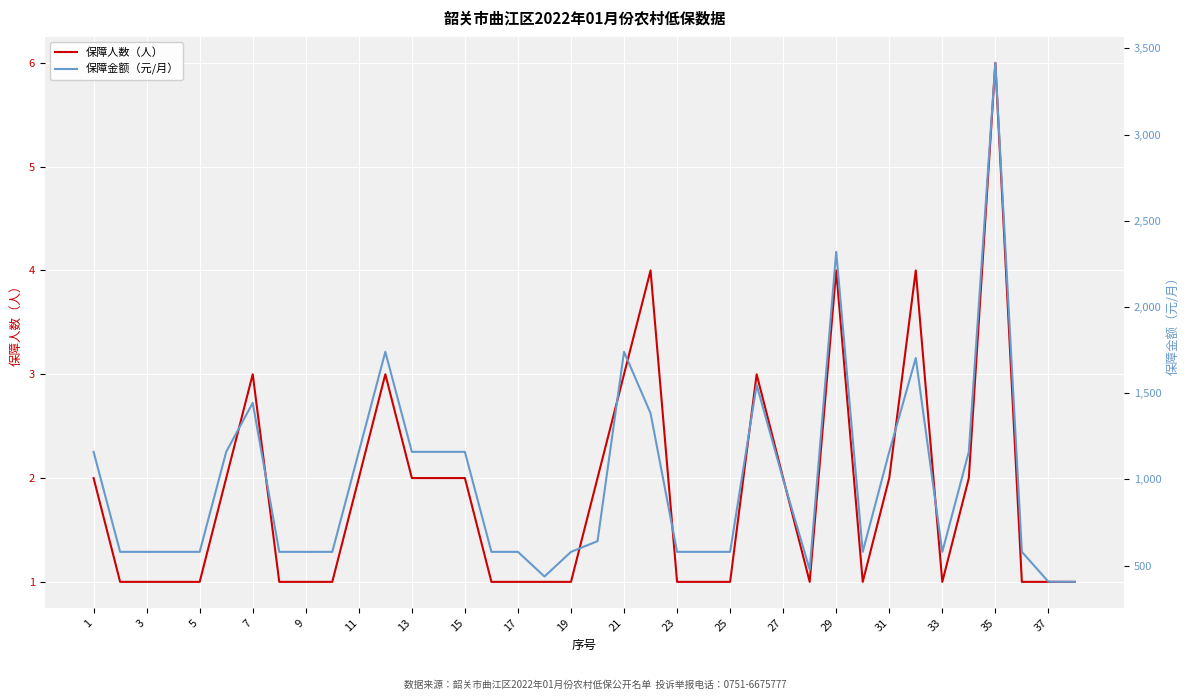

True or false: 保障人数（人） has a value of 4 at 29.

True